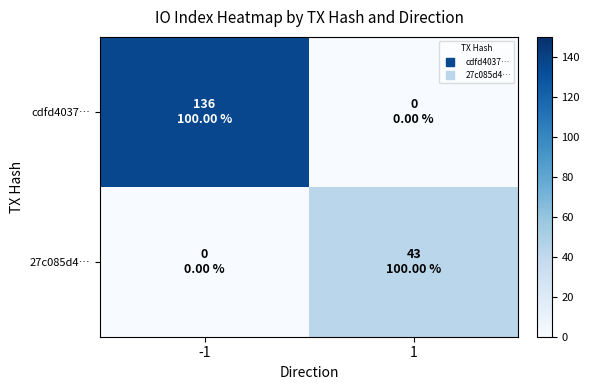

Rank the series by their average value, from highest to lowest.

cdfd4037…, 27c085d4…